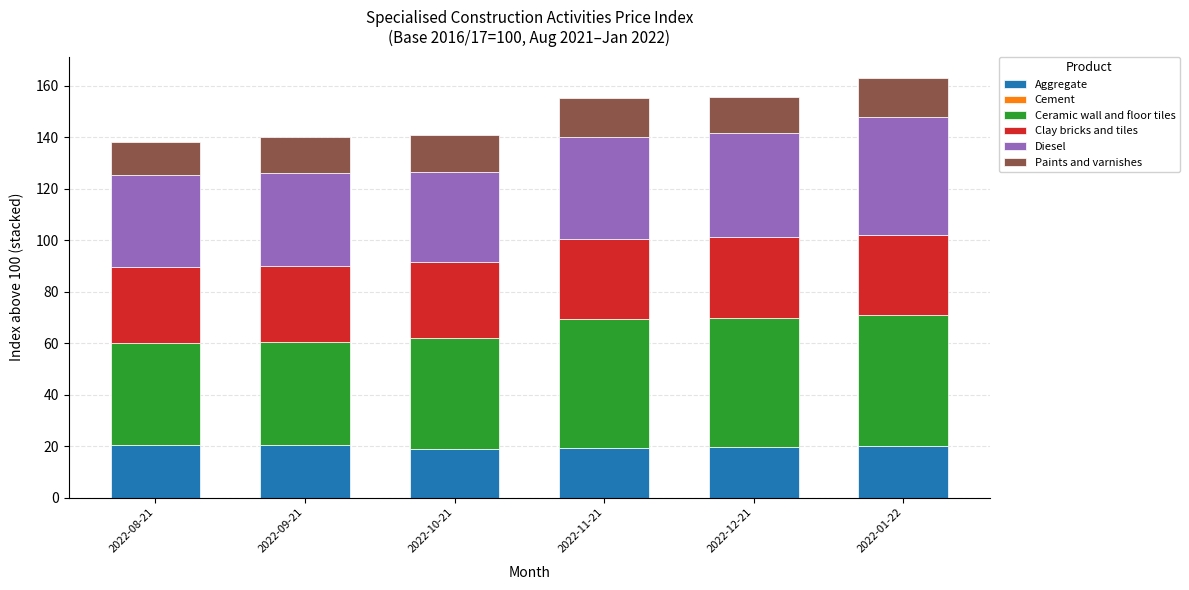

True or false: Aggregate has a value of 35.0 at 2022-08-21.

False